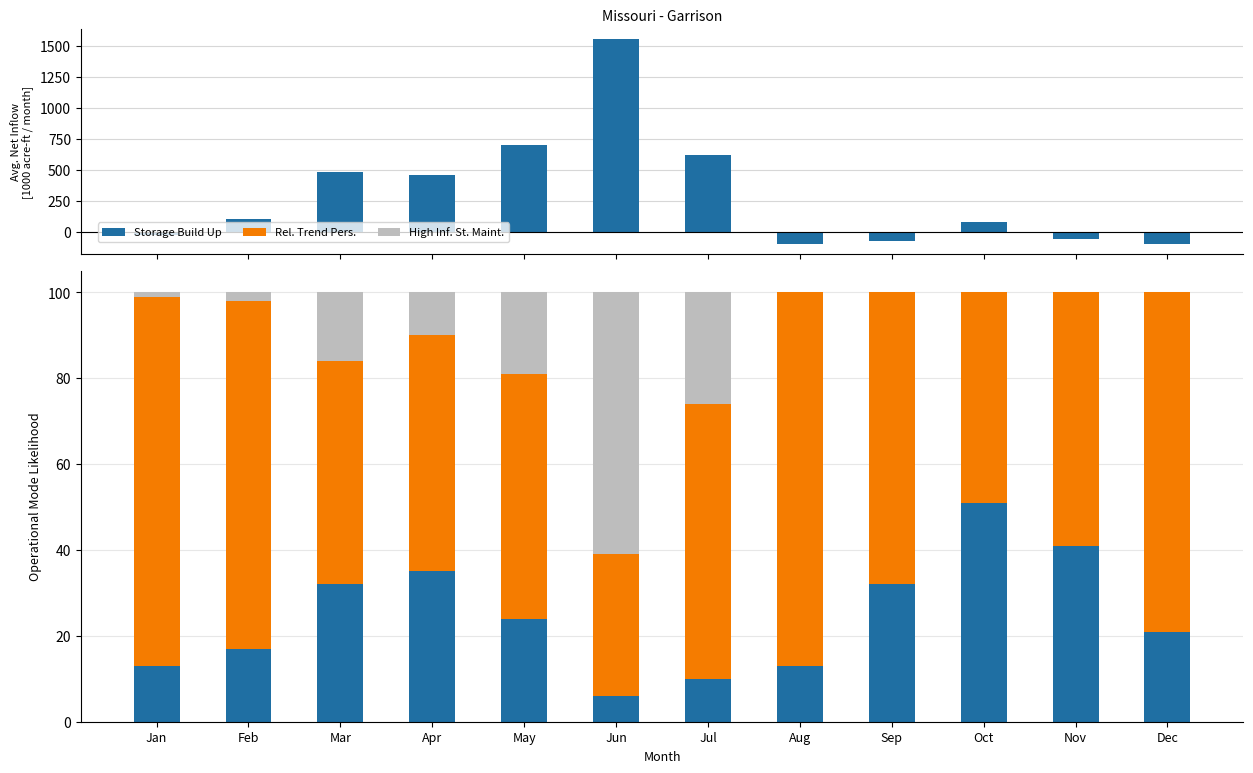

What is the sum of all Avg. Net Inflow values?

3630